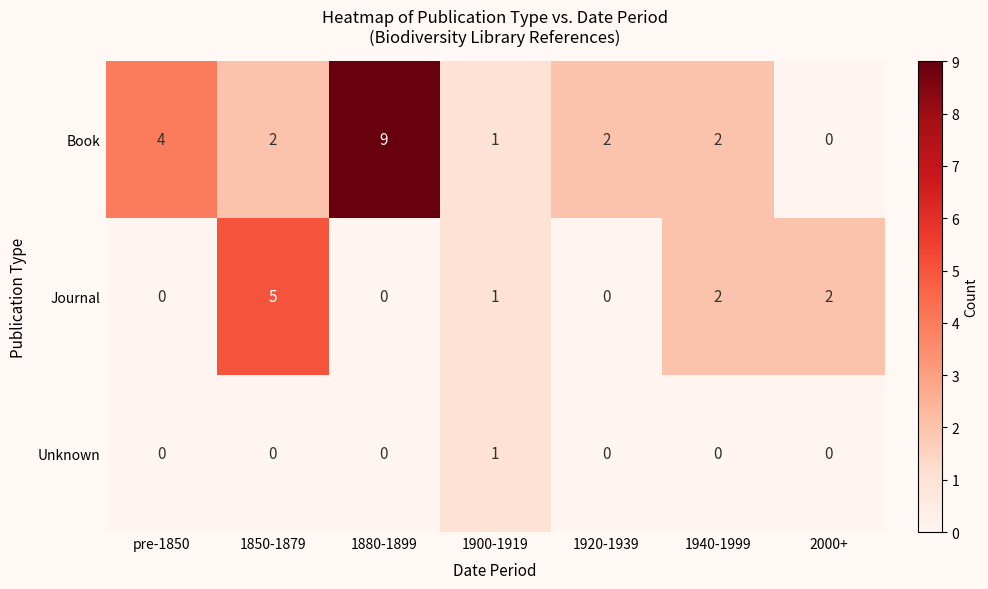

What is the sum of all Journal values?

10